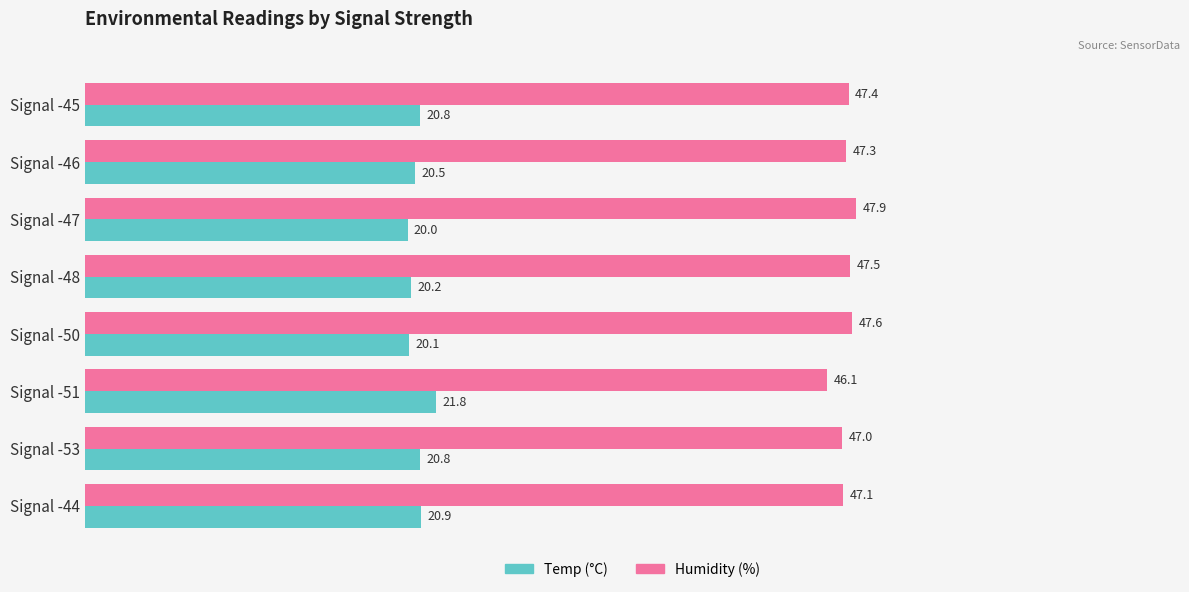

How many data points does each series have?

8